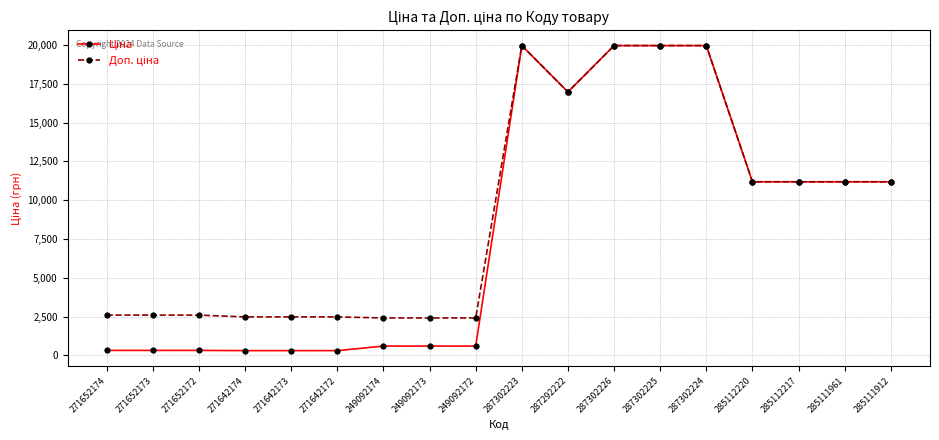

What is the label of the 3rd point from the left?

271652172